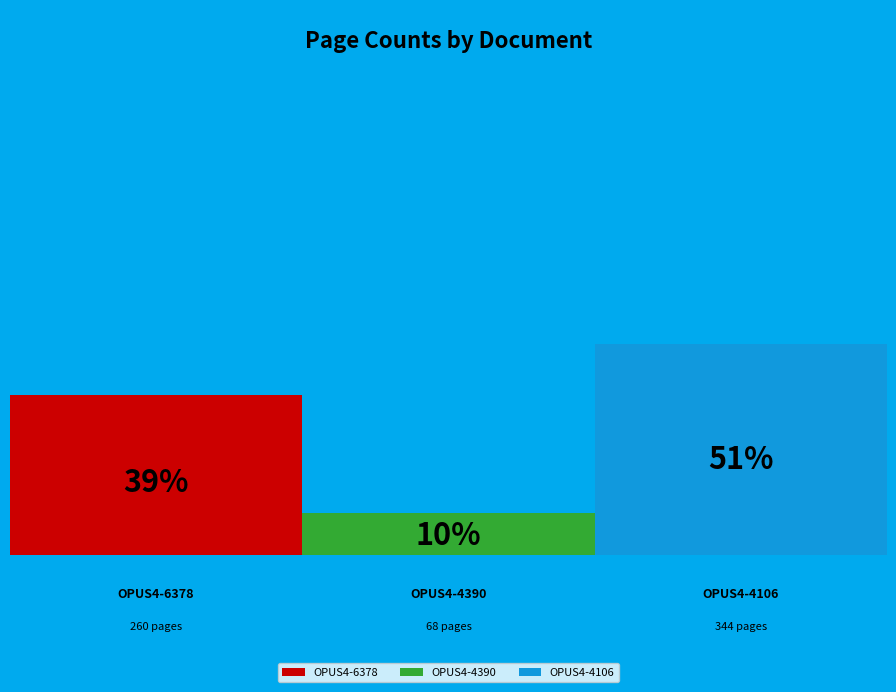

Which slice is the largest?

OPUS4-4106